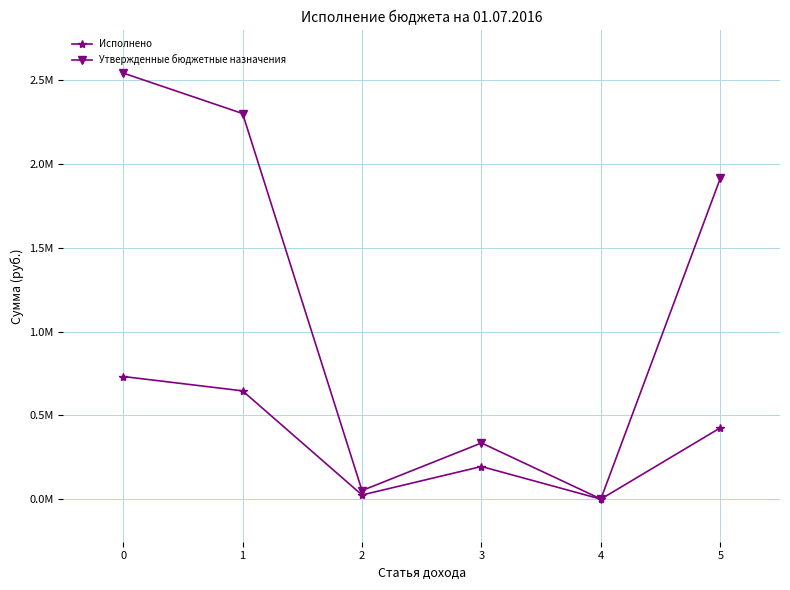

List the series in order of their peak value, lowest first.

Исполнено, Утвержденные бюджетные назначения